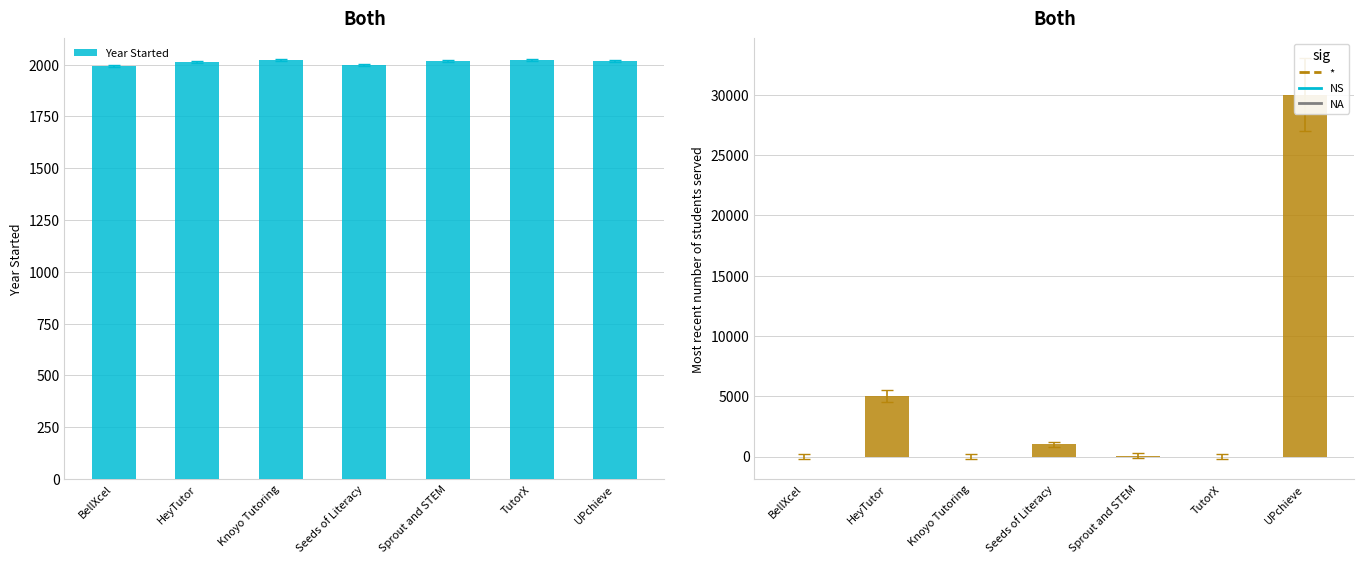

Reading left to right, what are all the values shown in this chart?

Year Started: BellXcel=1992	HeyTutor=2013	Knoyo Tutoring=2020	Seeds of Literacy=1997	Sprout and STEM=2019	TutorX=2020	UPchieve=2018
Most recent number of students served: BellXcel=0	HeyTutor=5000	Knoyo Tutoring=0	Seeds of Literacy=1000	Sprout and STEM=70	TutorX=0	UPchieve=30000